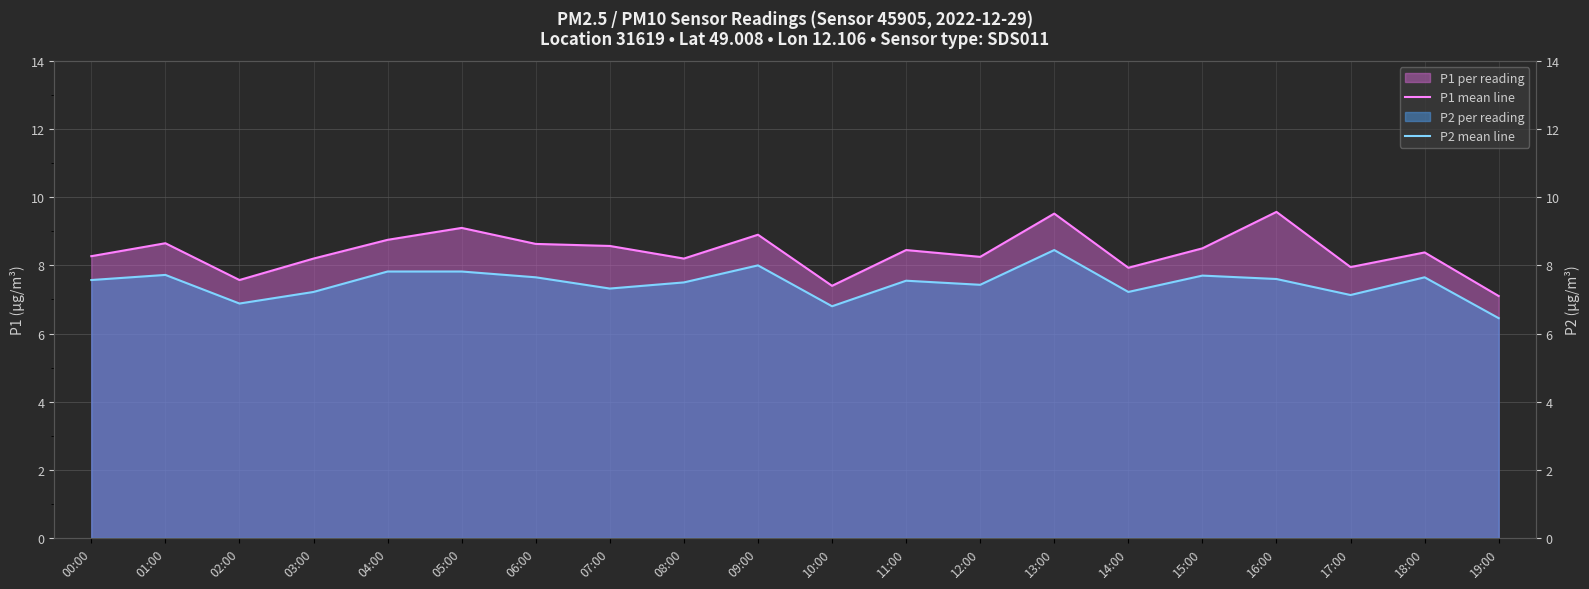

What is the maximum value for P1 mean line?

9.6